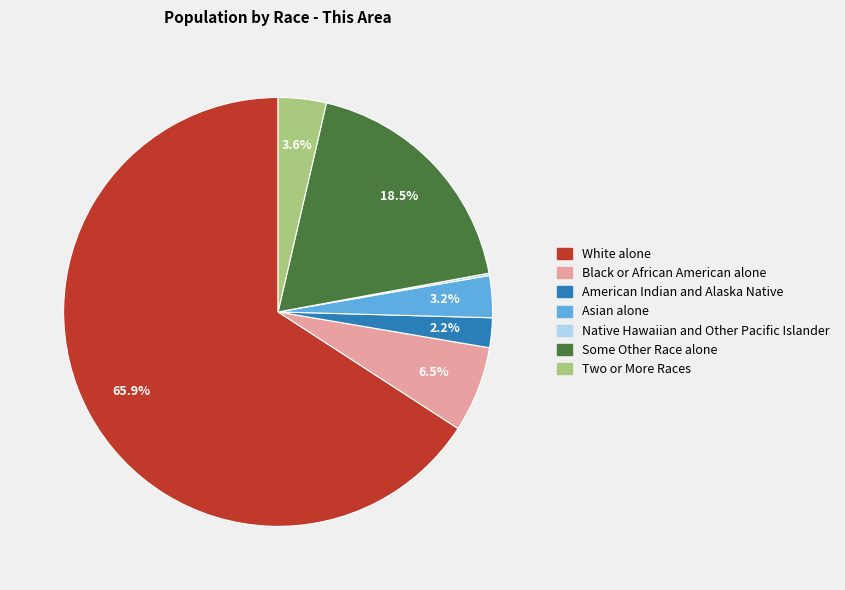

Is the sum of Asian alone and American Indian and Alaska Native greater than half?

No